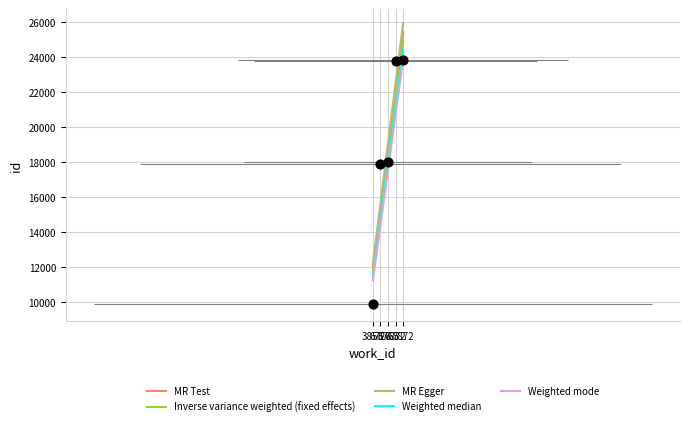

What is the change in value from 3853 to 7872?

+13898